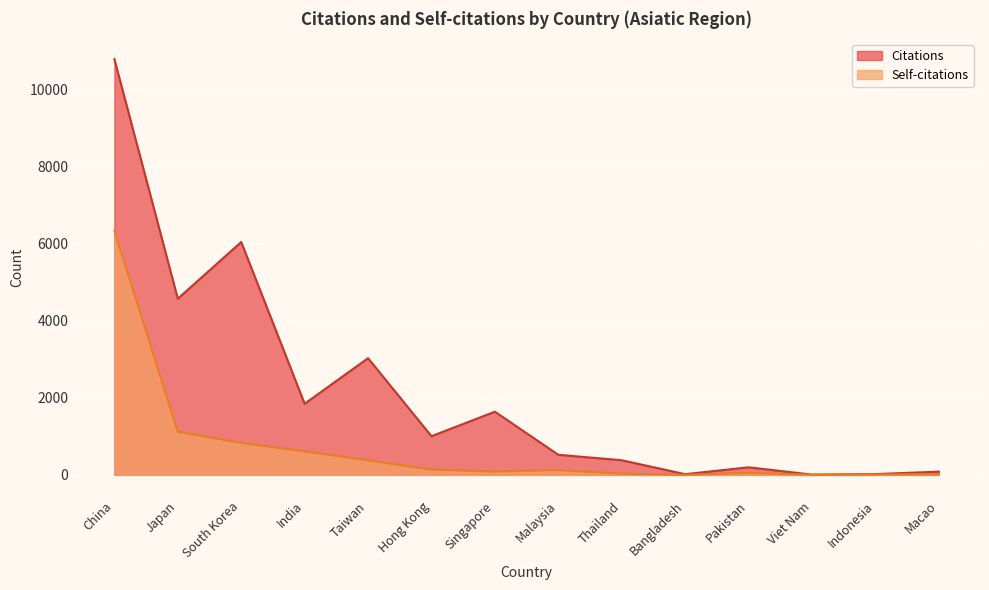

Between Hong Kong and Singapore, which series saw the biggest shift?

Citations